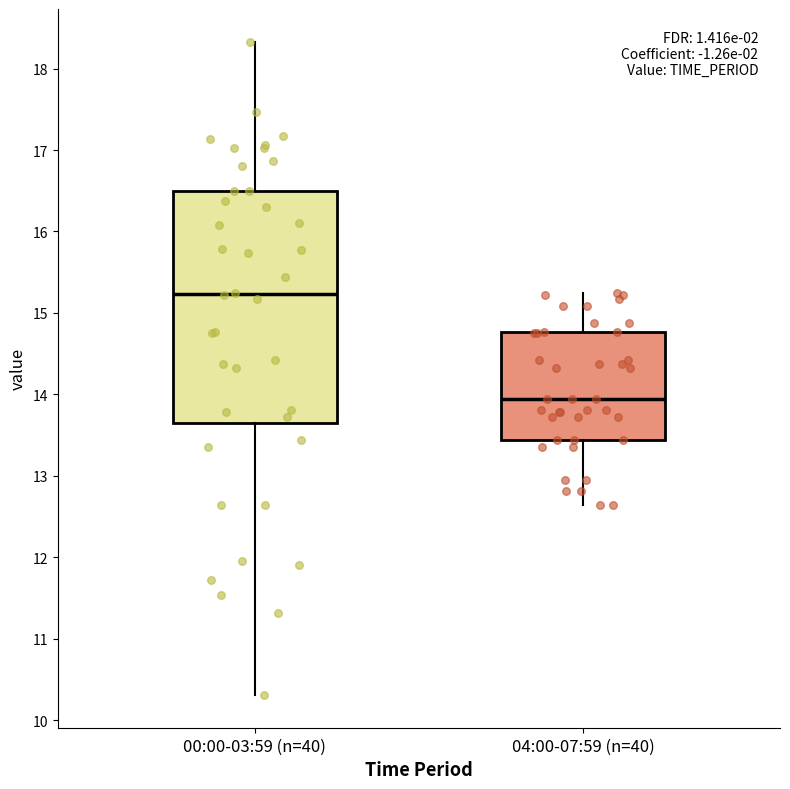

Reading left to right, read every box against the y-axis: the position of its median line, the range the box covers, and the ends of its whiskers. The values are not printed on the chart, so give them approximately, as read against the axis.

00:00-03:59 (n=40): median 15.2, box 13.7 to 16.5, whiskers 10.3 to 18.3
04:00-07:59 (n=40): median 14.0, box 13.4 to 14.8, whiskers 12.6 to 15.2